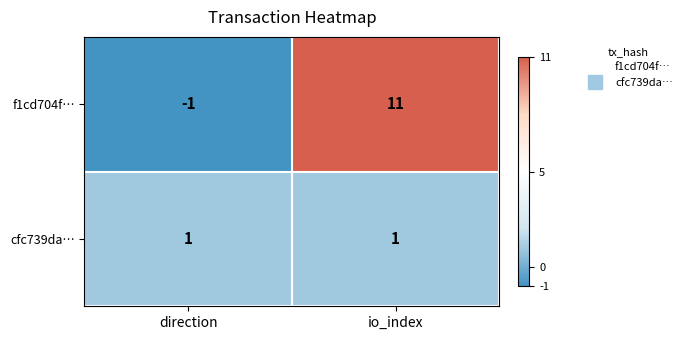

Reading left to right, transcribe all the data shown in this chart.

f1cd704f…: -1	11
cfc739da…: 1	1